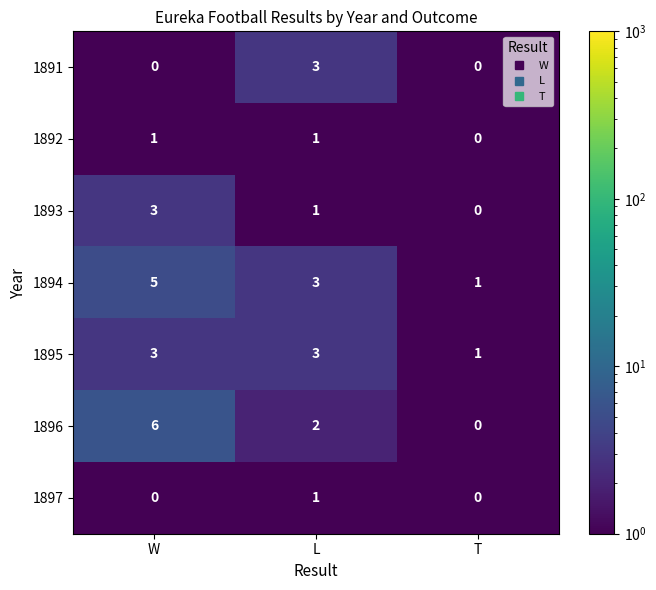

Reading right to left, transcribe all the data shown in this chart.

1891: T=0	L=3	W=0
1892: T=0	L=1	W=1
1893: T=0	L=1	W=3
1894: T=1	L=3	W=5
1895: T=1	L=3	W=3
1896: T=0	L=2	W=6
1897: T=0	L=1	W=0